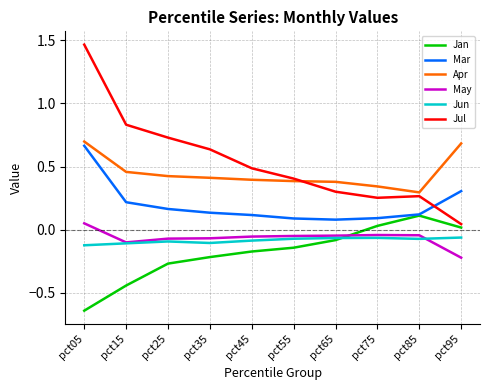

Rank the series by their maximum value, from lowest to highest.

Jun, May, Jan, Mar, Apr, Jul